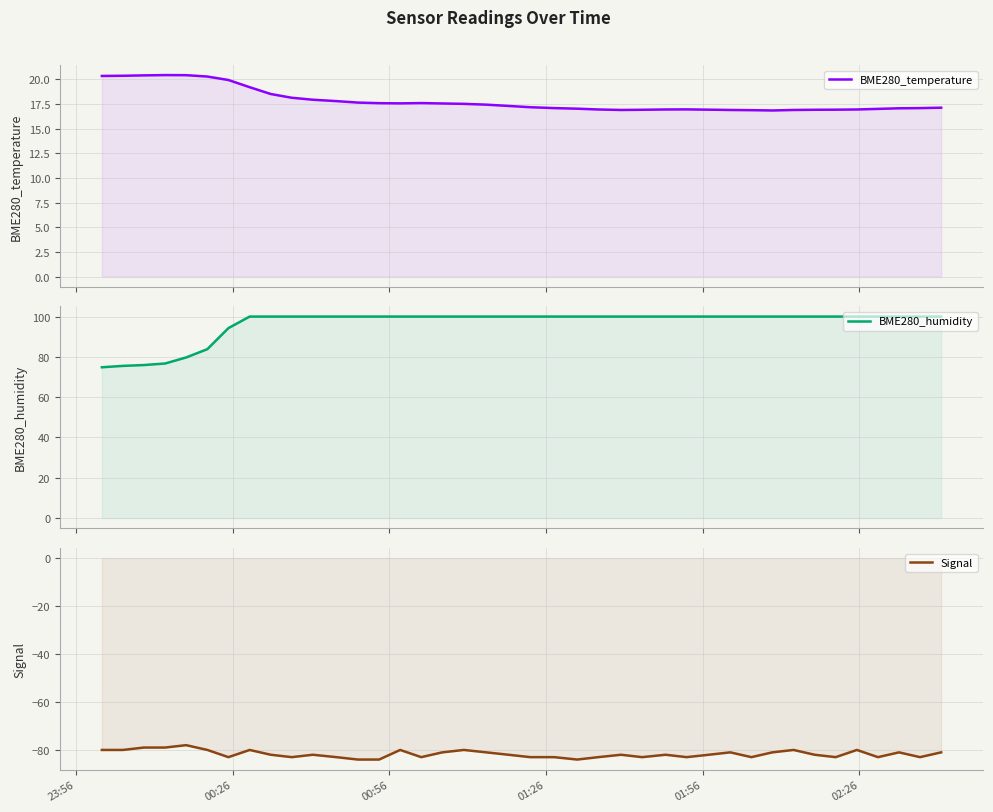

Reading left to right, list all the values displayed in this chart.

BME280_temperature: 20.4	20.4	20.4	20.4	20.4	20.3	19.9	19.2	18.5	18.1	17.9	17.8	17.6	17.6	17.6	17.6	17.6	17.5	17.4	17.3	17.2	17.1	17.0	16.9	16.9	16.9	16.9	17.0	16.9	16.9	16.9	16.9	16.9	16.9	16.9	16.9	17.0	17.1	17.1	17.1
BME280_humidity: 74.8	75.5	75.9	76.7	79.7	83.8	94.3	100.0	100.0	100.0	100.0	100.0	100.0	100.0	100.0	100.0	100.0	100.0	100.0	100.0	100.0	100.0	100.0	100.0	100.0	100.0	100.0	100.0	100.0	100.0	100.0	100.0	100.0	100.0	100.0	100.0	100.0	100.0	100.0	100.0
Signal: -80.0	-80.0	-79.0	-79.0	-78.0	-80.0	-83.0	-80.0	-82.0	-83.0	-82.0	-83.0	-84.0	-84.0	-80.0	-83.0	-81.0	-80.0	-81.0	-82.0	-83.0	-83.0	-84.0	-83.0	-82.0	-83.0	-82.0	-83.0	-82.0	-81.0	-83.0	-81.0	-80.0	-82.0	-83.0	-80.0	-83.0	-81.0	-83.0	-81.0